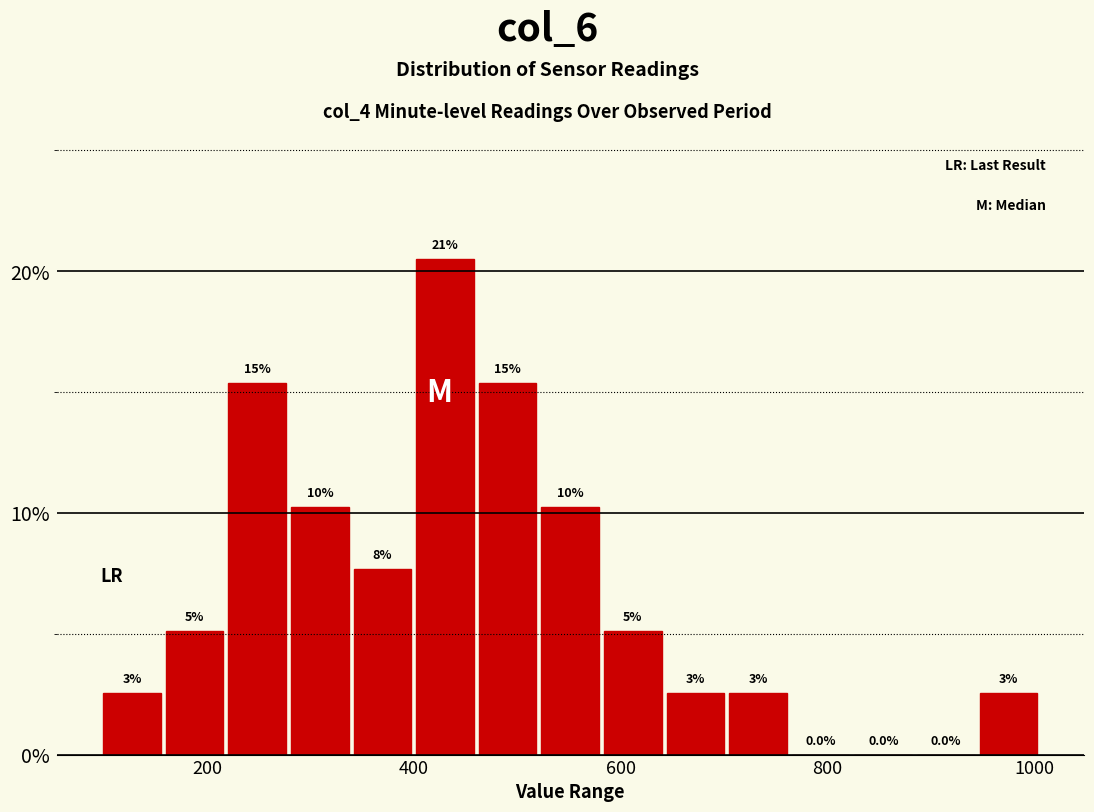

Around what value on the x-axis is the tallest bar? Give the approximate position of its centre, as read against the axis.

440